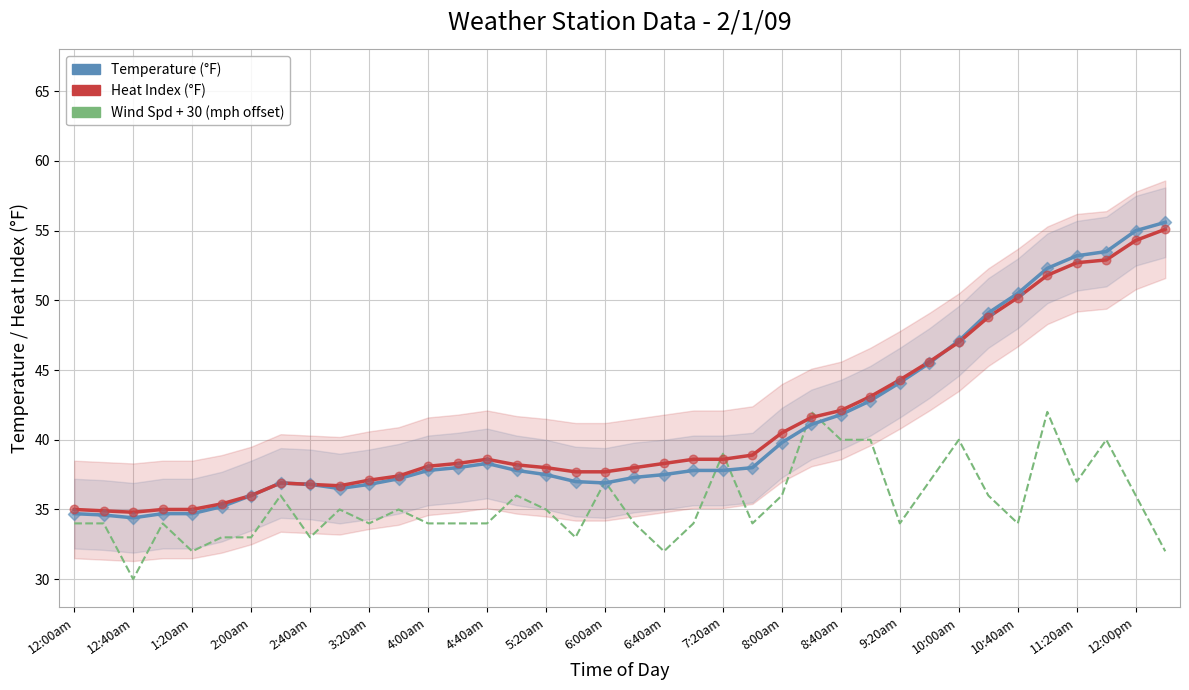

What is the total value across all series at 9:20am?

122.4